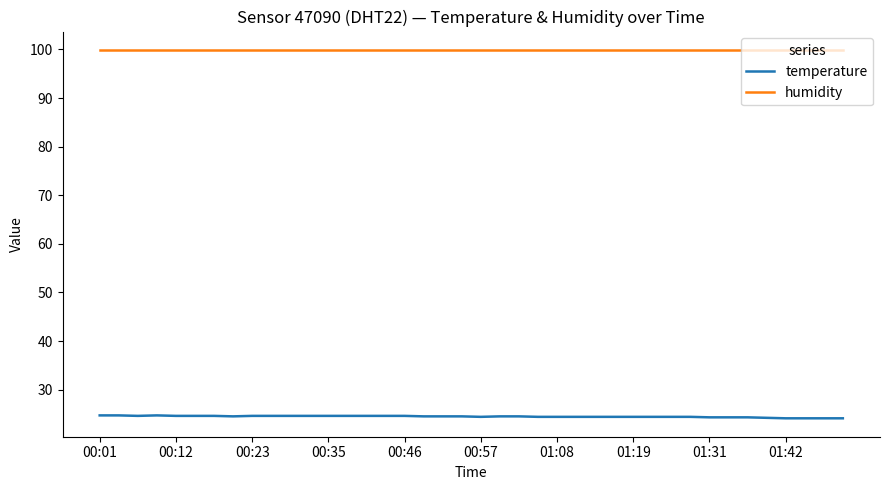

List the series in order of their peak value, lowest first.

temperature, humidity